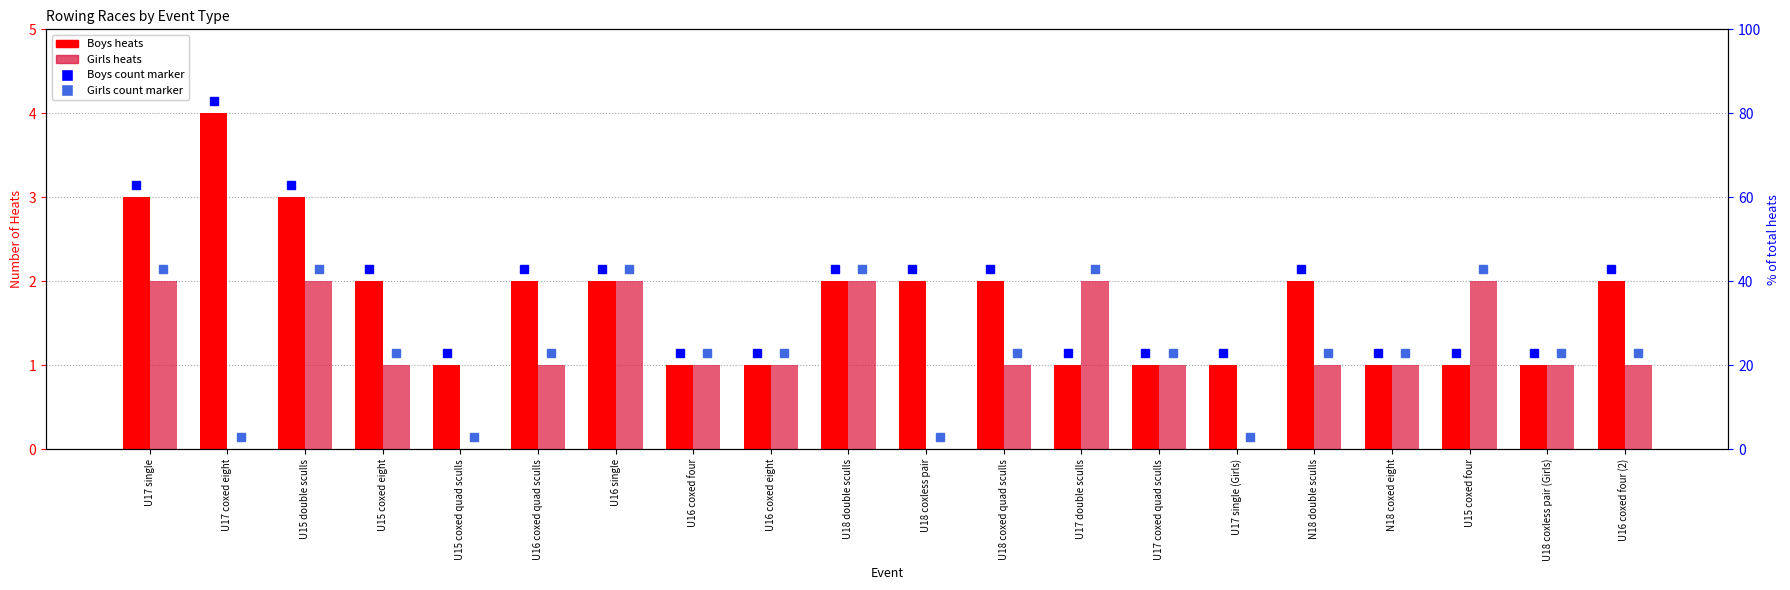

What is the value of the Boys bar at the 2nd from the left?

4